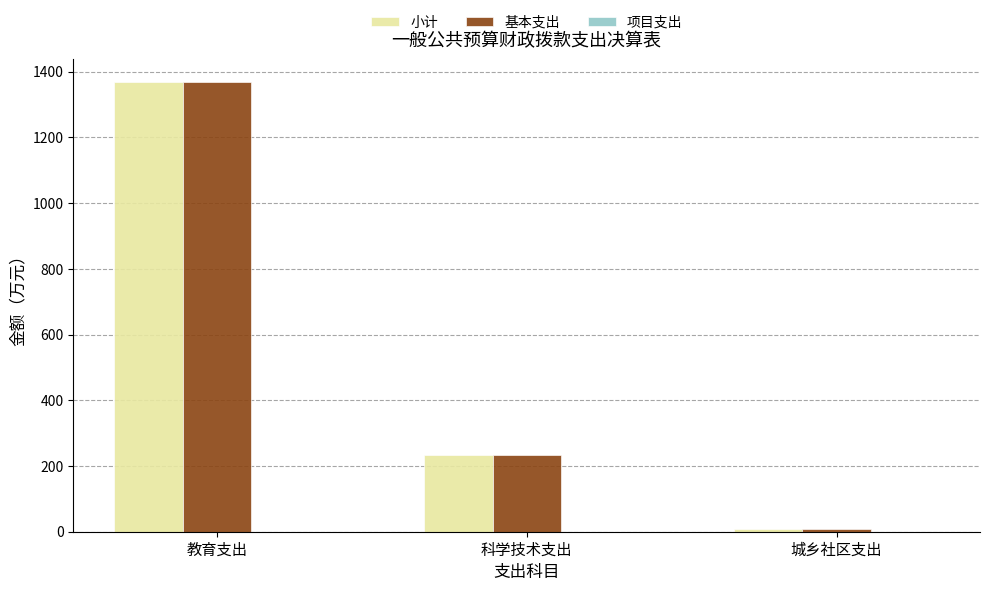

What is the label of the 1st bar from the right?

城乡社区支出